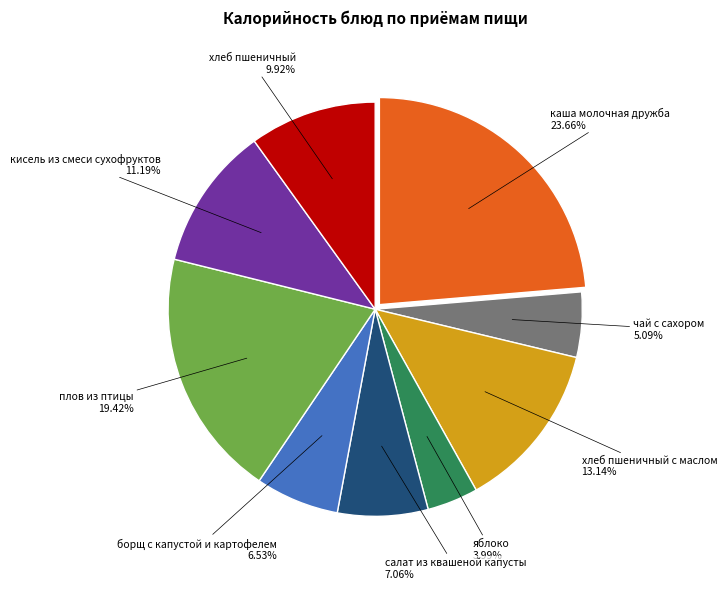

Does any single category account for the majority?

No